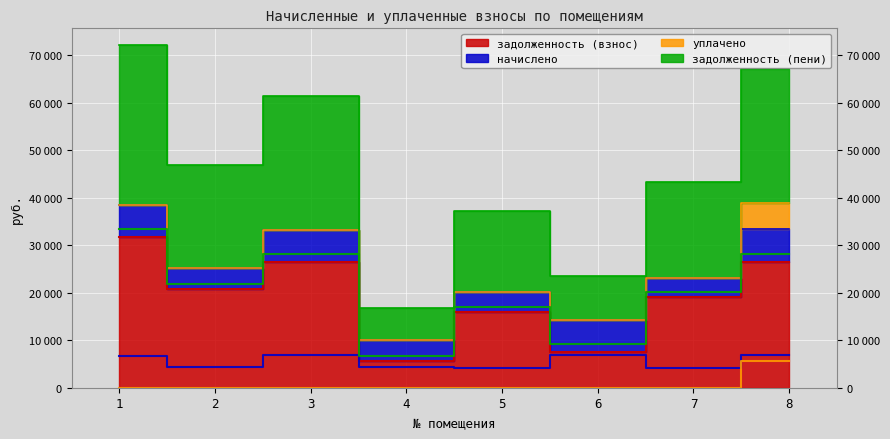

How many lines are shown in the chart?

4